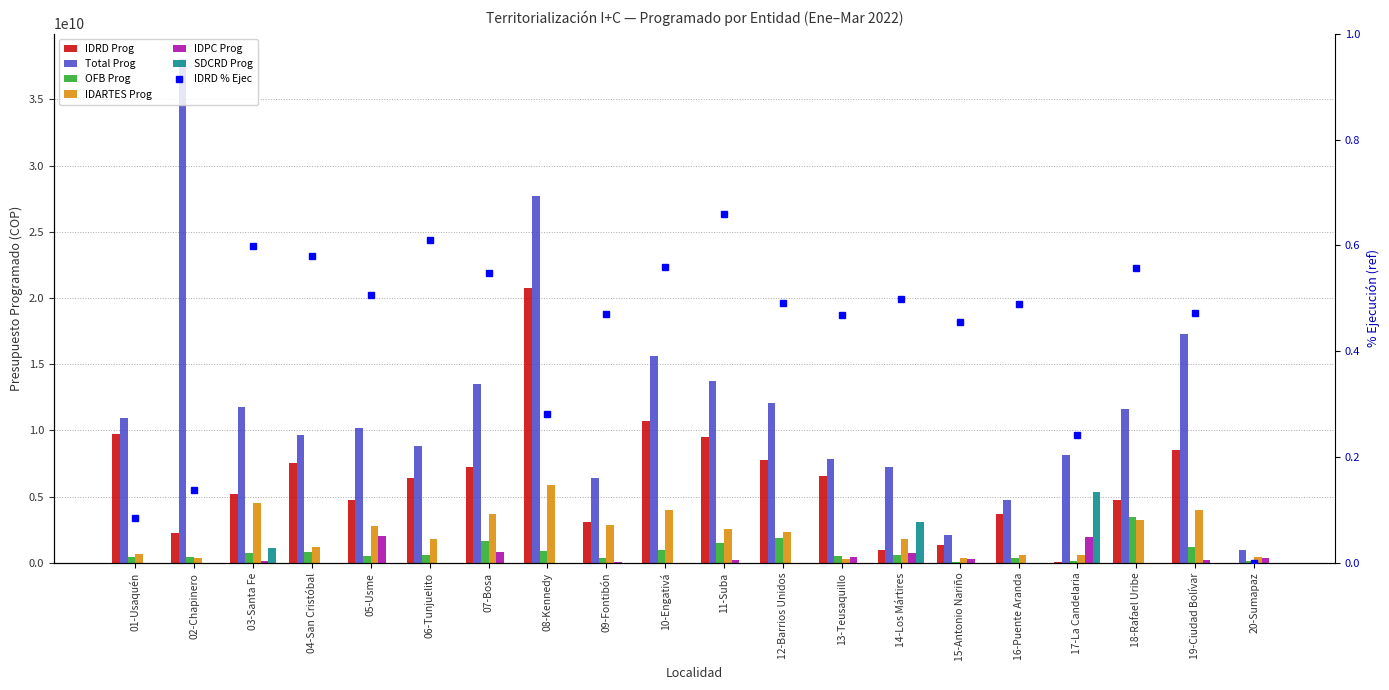

How many positive values does the IDPC Prog series have?

11